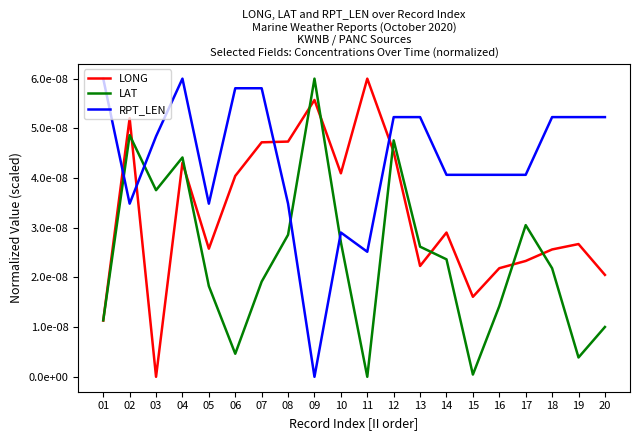

Does the chart have visible grid lines?

No